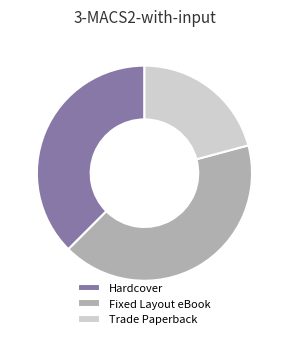

Which category has the smallest portion of the pie?

Trade Paperback